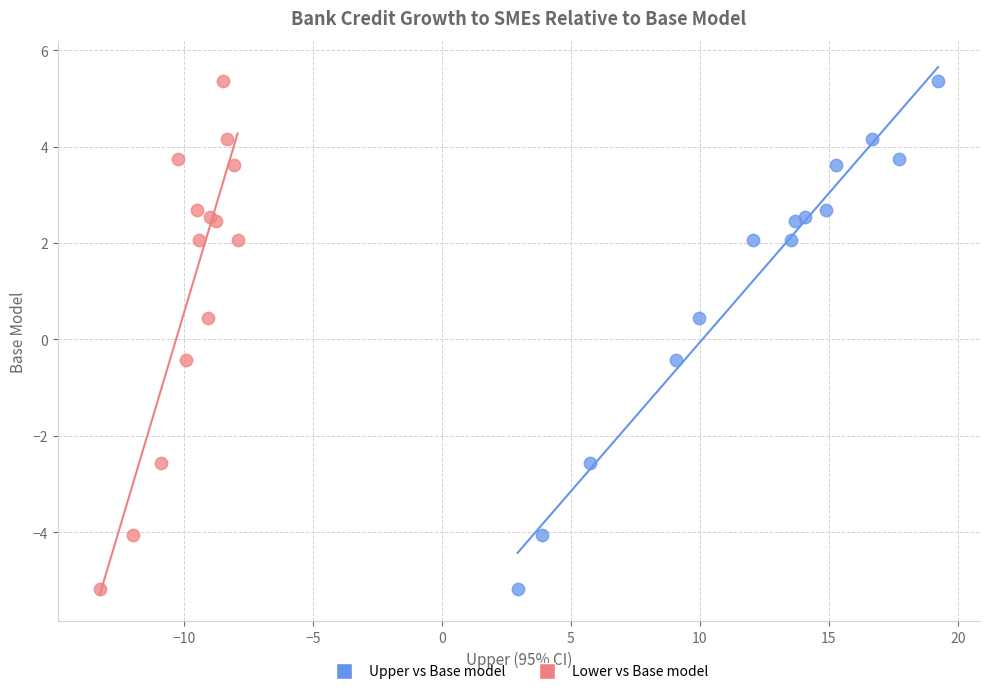

What are all the series names shown in the legend?

Upper vs Base model, Lower vs Base model